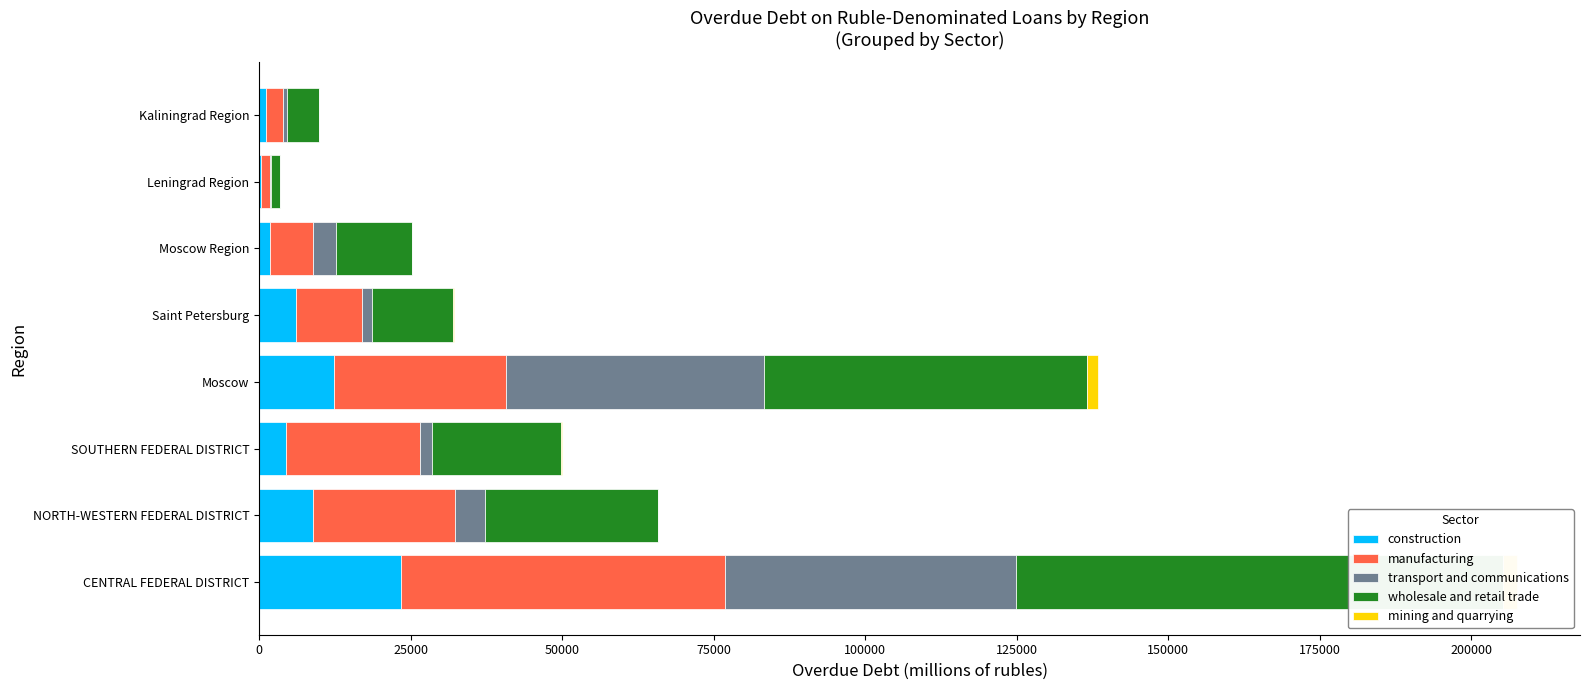

What is the value of the manufacturing bar at the 7th from the left?

1505